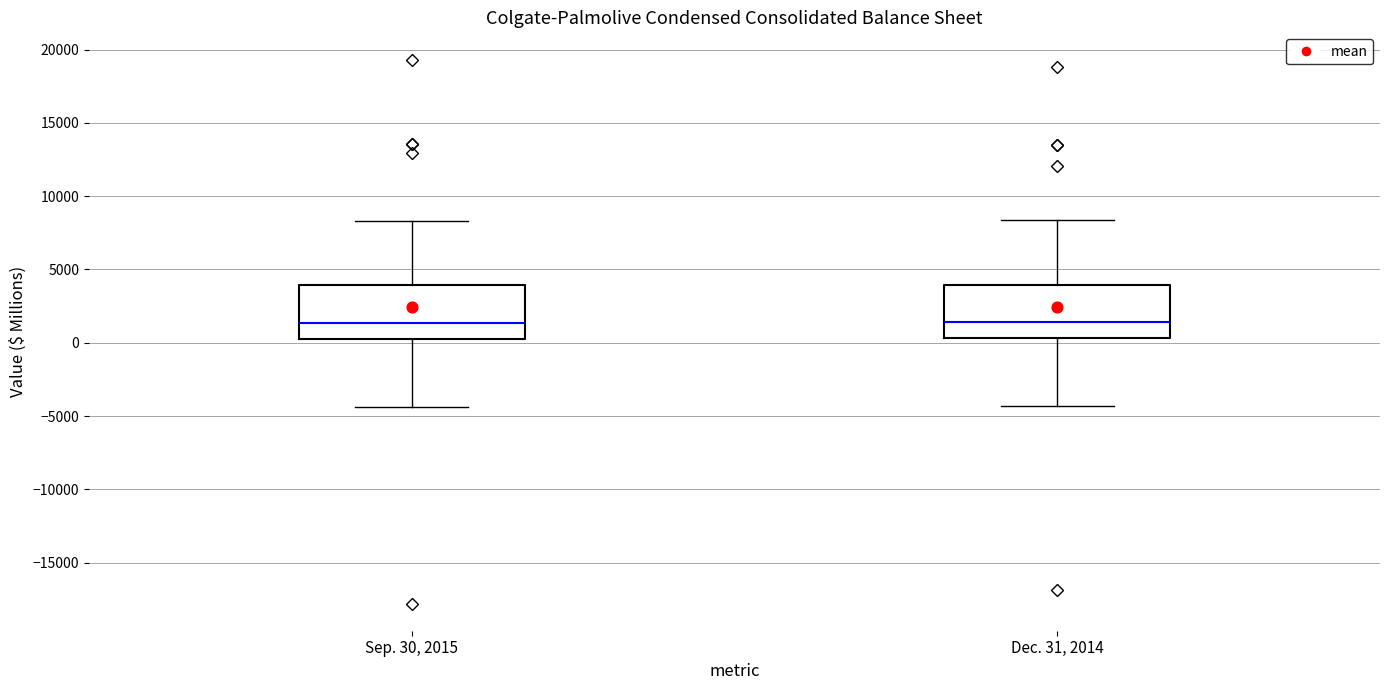

Reading left to right, transcribe this box plot: for each box, give where its median line is, the range the box spans, and where its two whiskers end, as read against the y-axis. The values are not printed on the chart, so give them approximately, as read against the axis.

Sep. 30, 2015: median 1500, box 500 to 4000, whiskers -4500 to 8500
Dec. 31, 2014: median 1500, box 500 to 4000, whiskers -4500 to 8500